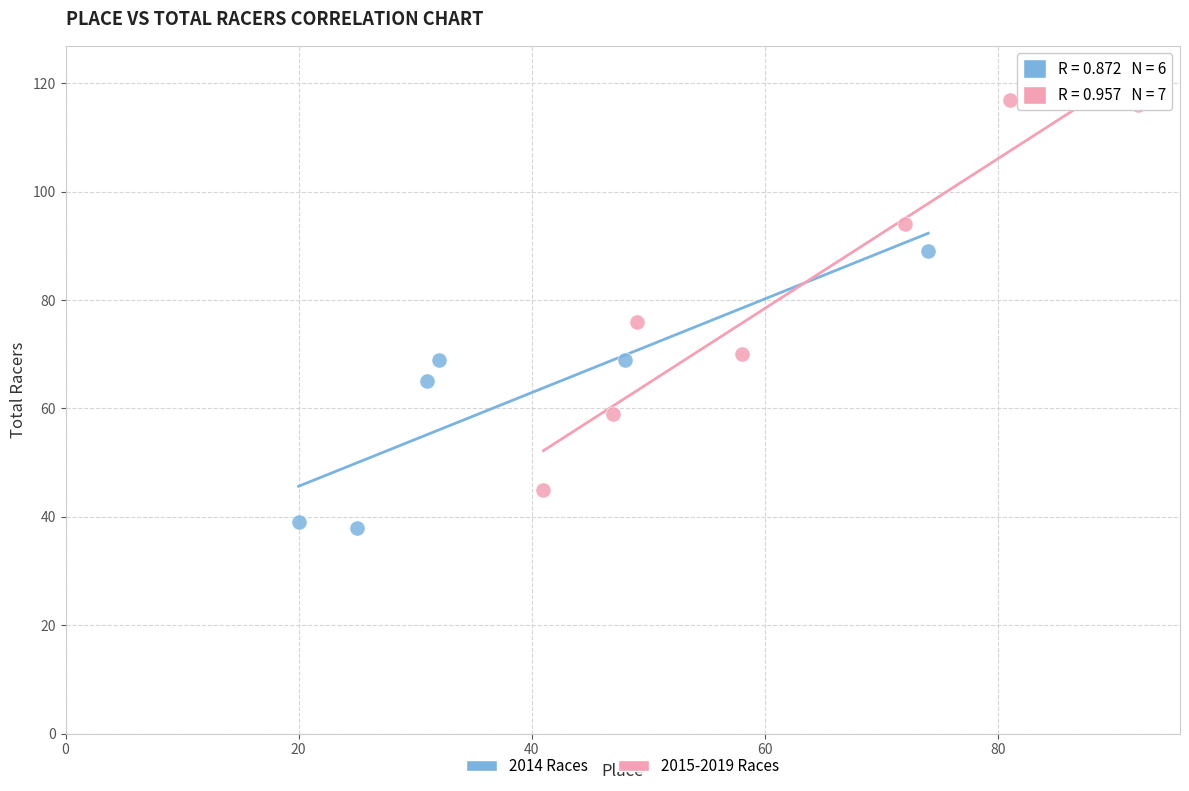

Which series contains the lowest Y value?

2014 Races